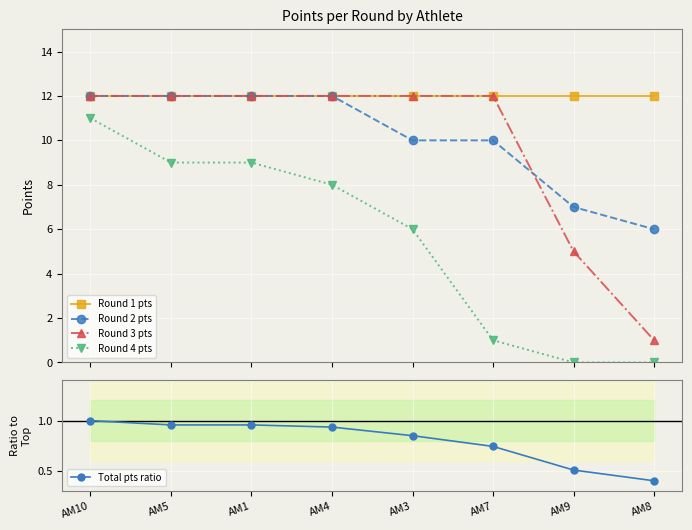

Read the Total pts ratio value at AM1.

1.0